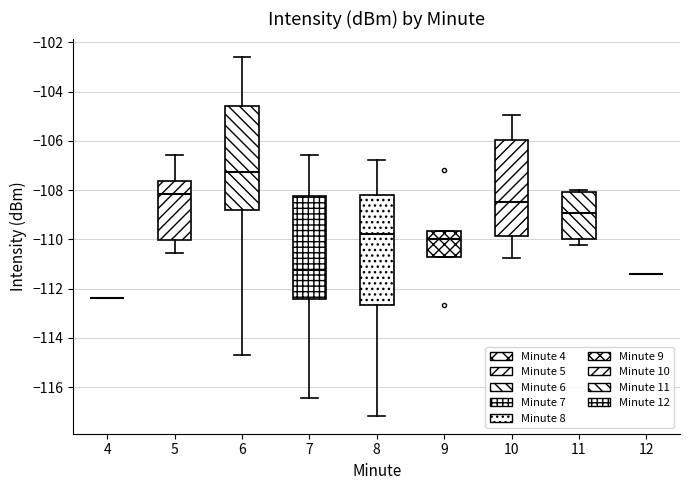

Reading left to right, transcribe this box plot: for each box, give where its median line is, the range the box spans, and where its two whiskers end, as read against the y-axis. The values are not printed on the chart, so give them approximately, as read against the axis.

4: box collapsed to a line at -112.4, whiskers -112.4 to -112.4
5: median -108.2, box -110.0 to -107.6, whiskers -110.6 to -106.6
6: median -107.2, box -108.8 to -104.6, whiskers -114.8 to -102.6
7: median -111.2, box -112.4 to -108.2, whiskers -116.4 to -106.6
8: median -109.8, box -112.6 to -108.2, whiskers -117.2 to -106.8
9: median -110.0, box -110.8 to -109.6, whiskers -110.8 to -109.6
10: median -108.4, box -109.8 to -106.0, whiskers -110.8 to -105.0
11: median -109.0, box -110.0 to -108.0, whiskers -110.2 to -108.0
12: box collapsed to a line at -111.4, whiskers -111.4 to -111.4